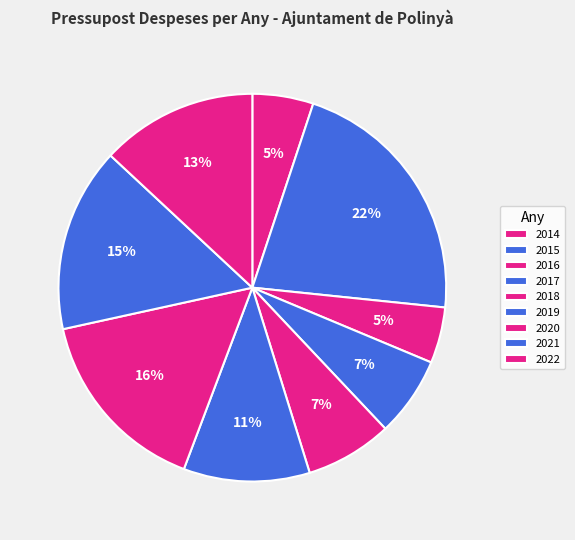

Which slice is the largest?

2015